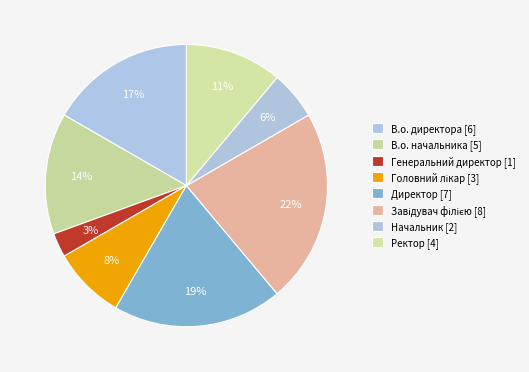

What percentage is the Головний лікар slice, to the nearest percent?

8%